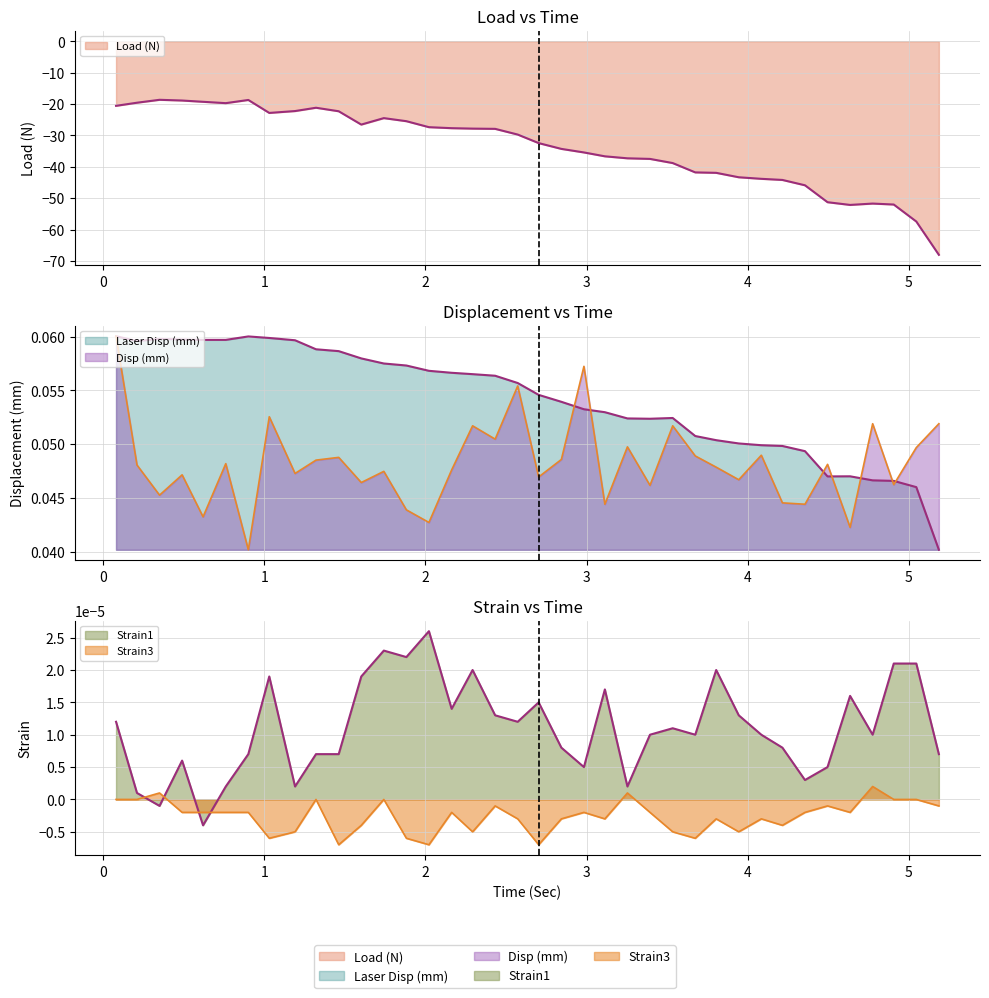

What is the highest value of the Laser Disp (mm) series?

0.1